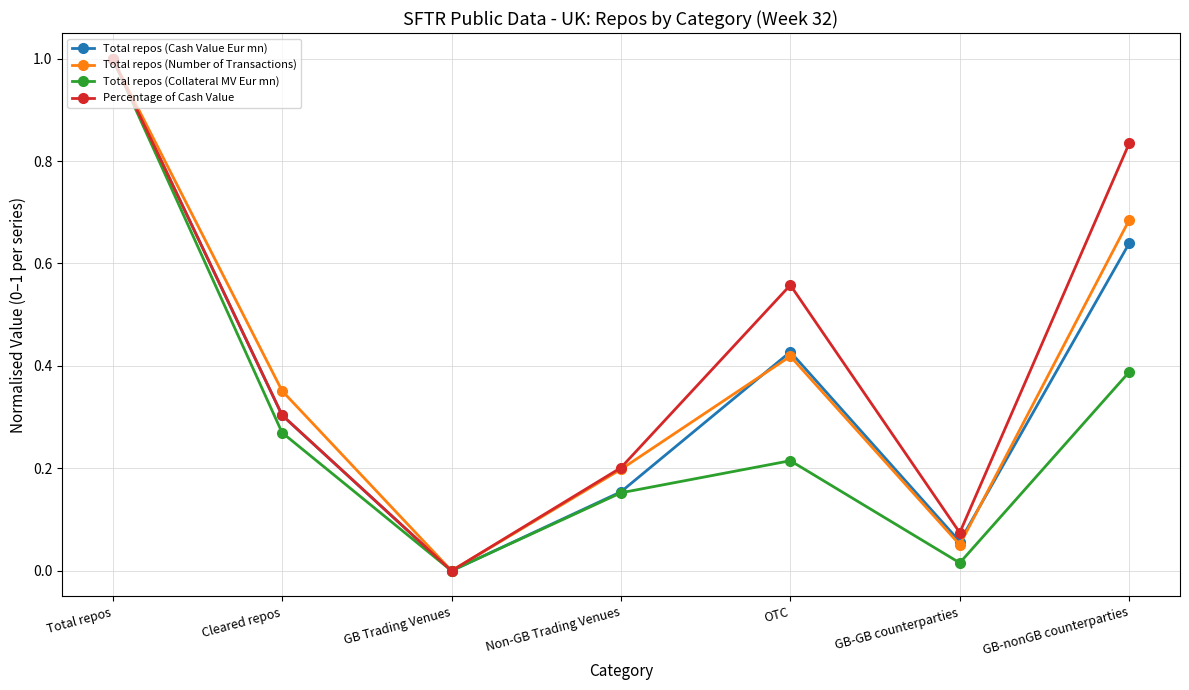

Which series changed the most between Cleared repos and GB-GB counterparties?

Total repos (Number of Transactions)